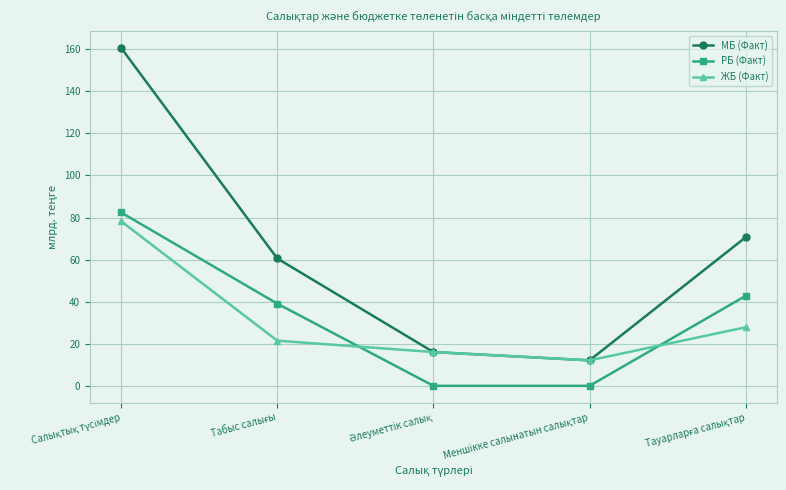

How many categories are shown in the chart?

5